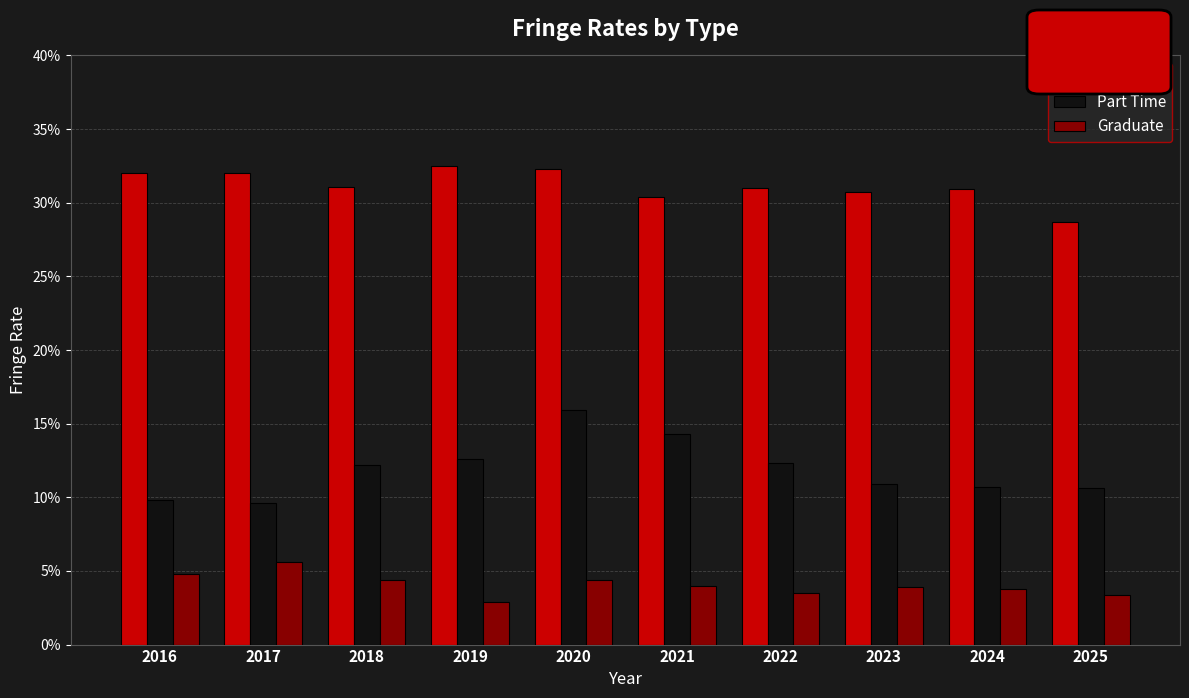

At which label does Full Time reach its peak?

2019